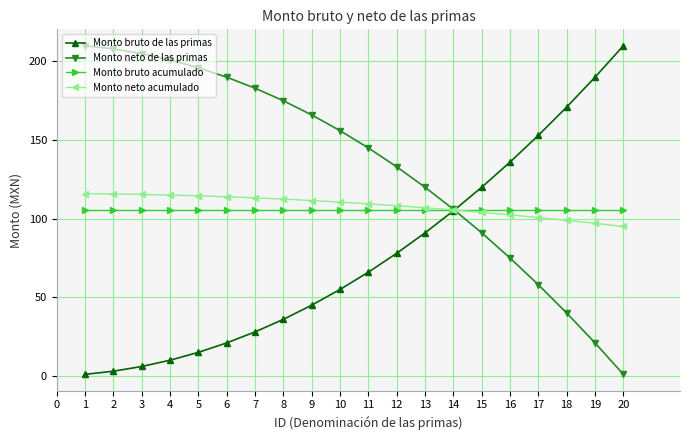

The Monto bruto de las primas series shows 17.3 at 7. True or false?

False